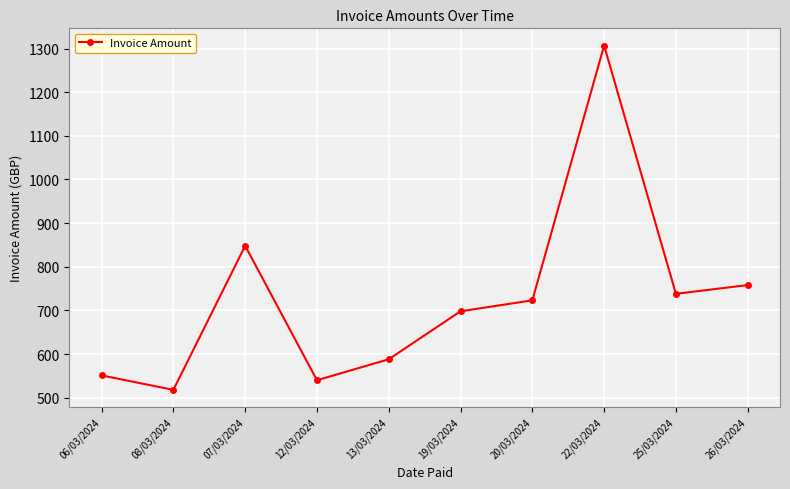

Reading left to right, list all the values displayed in this chart.

06/03/2024=551.0	08/03/2024=518.0	07/03/2024=848.0	12/03/2024=540.0	13/03/2024=588.0	19/03/2024=698.0	20/03/2024=723.0	22/03/2024=1306.8	25/03/2024=738.0	26/03/2024=758.0